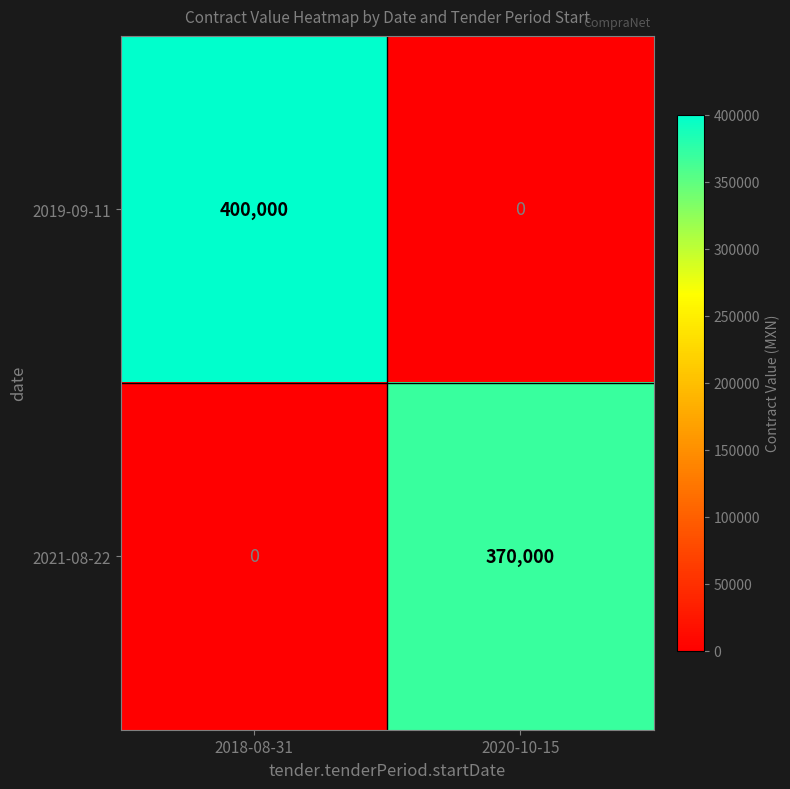

What is the sum of the 2021-08-22 values at 2018-08-31 and 2020-10-15?

370000